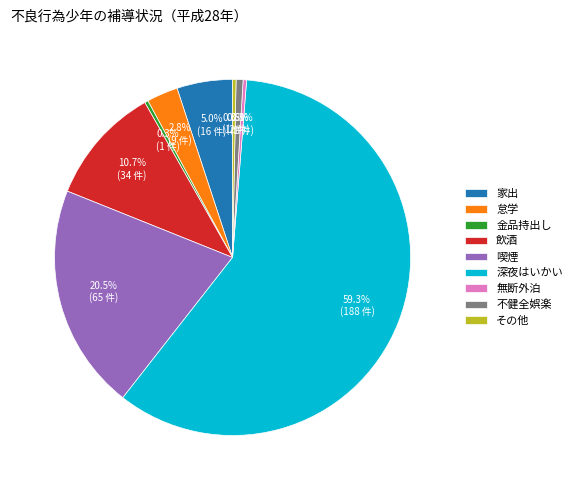

Count the number of slices in the pie.

9